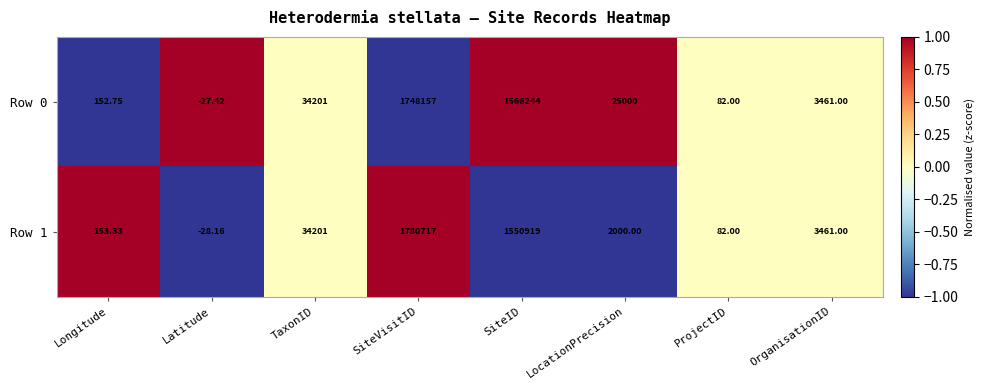

Rank the series by their average value, from highest to lowest.

Row 0, Row 1